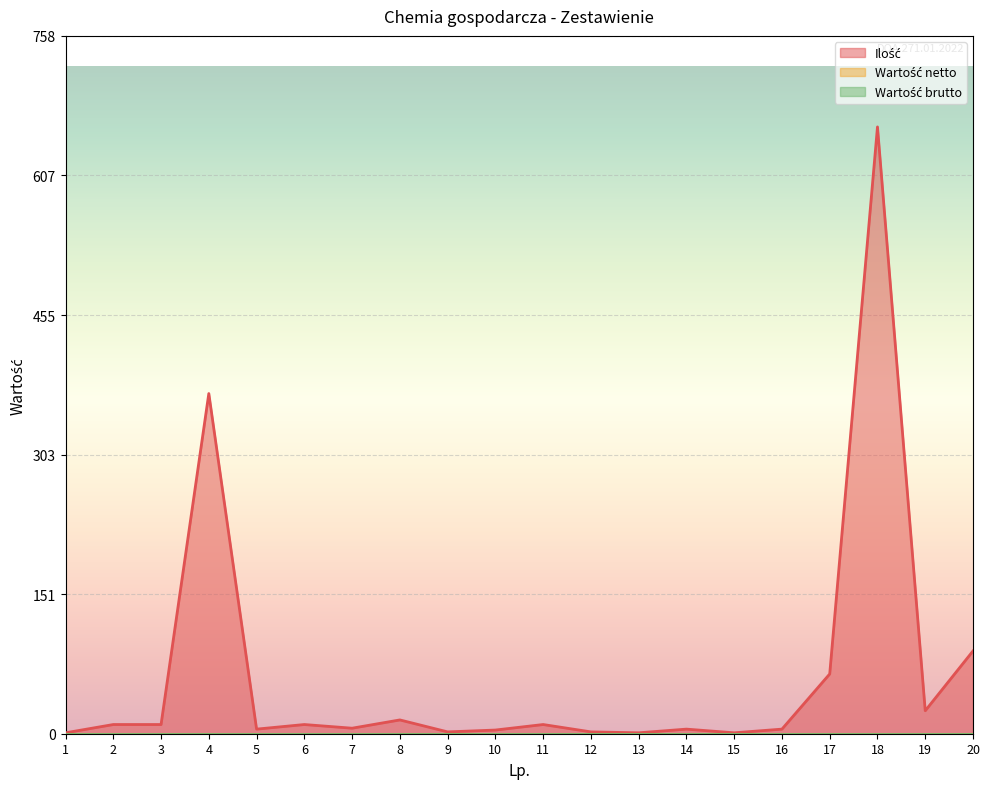

True or false: Wartość brutto has more than 0 points higher than both neighbors.

False